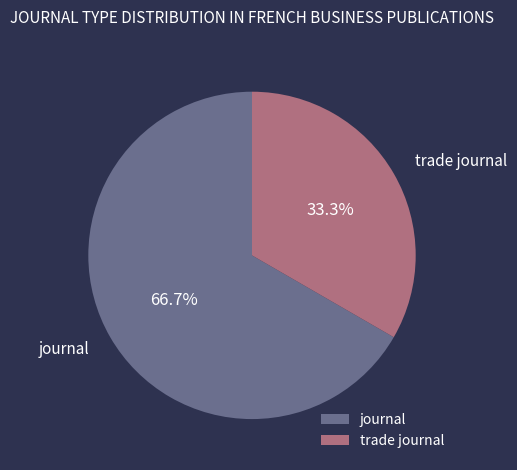

To the nearest percent, what portion does trade journal represent?

33%